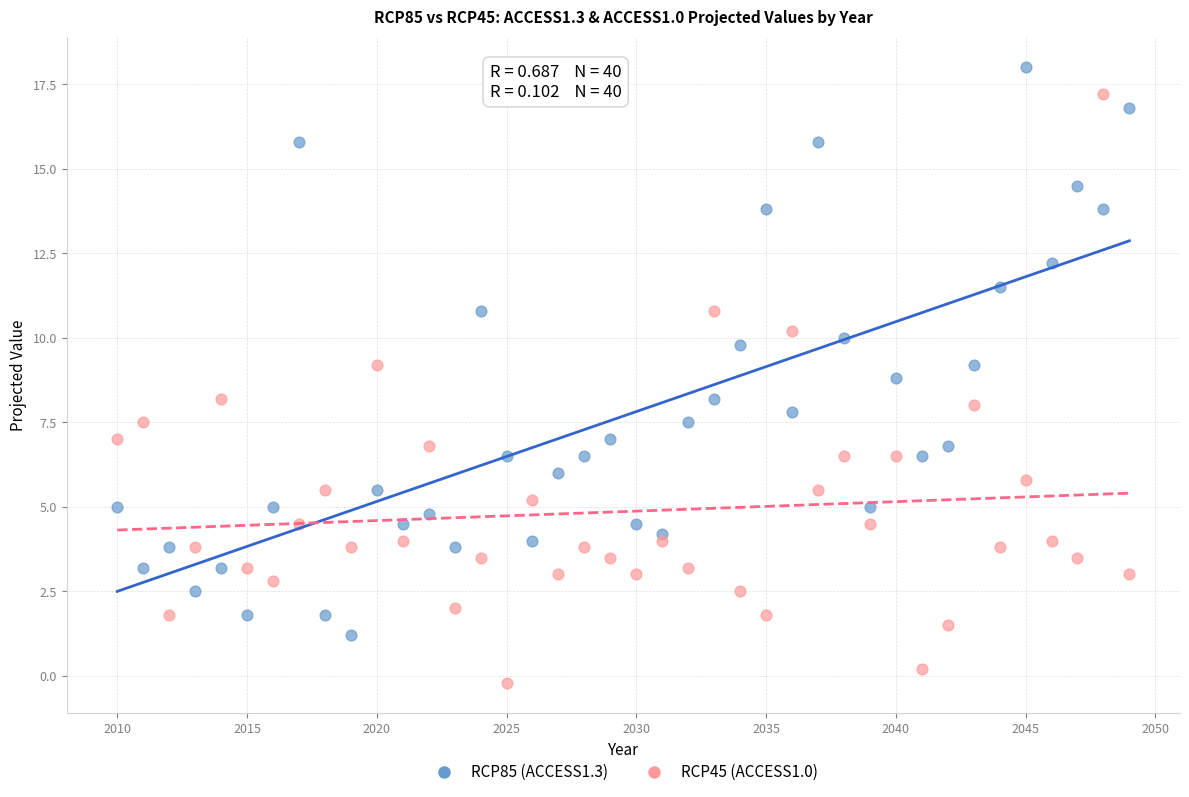

What is the X range (max minus min) for the scatter plot?

39.0